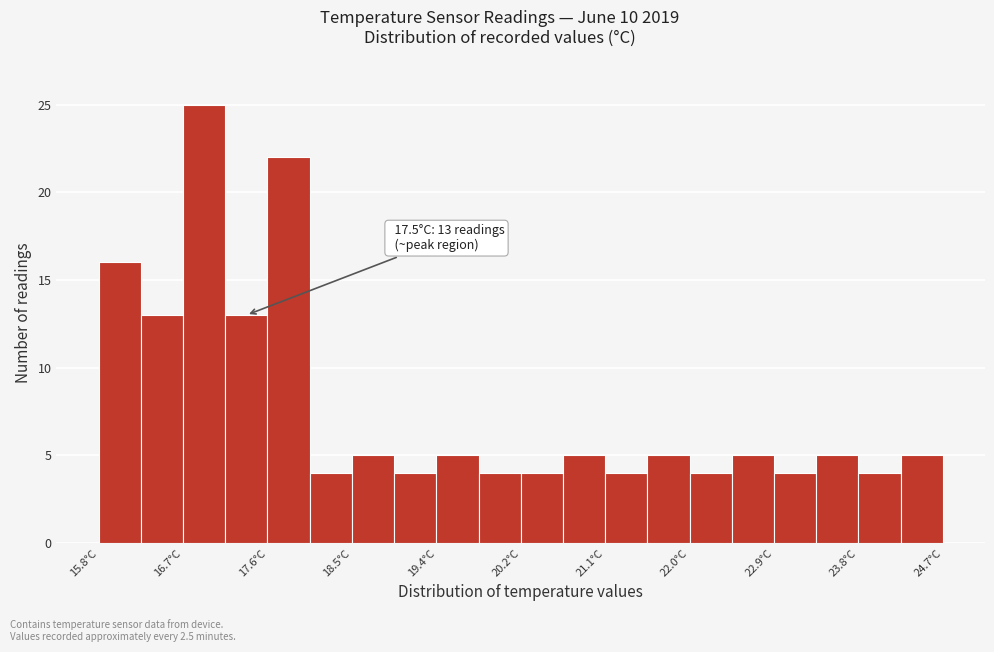

Which range on the x-axis has the tallest bar?

16.7 to 17.1